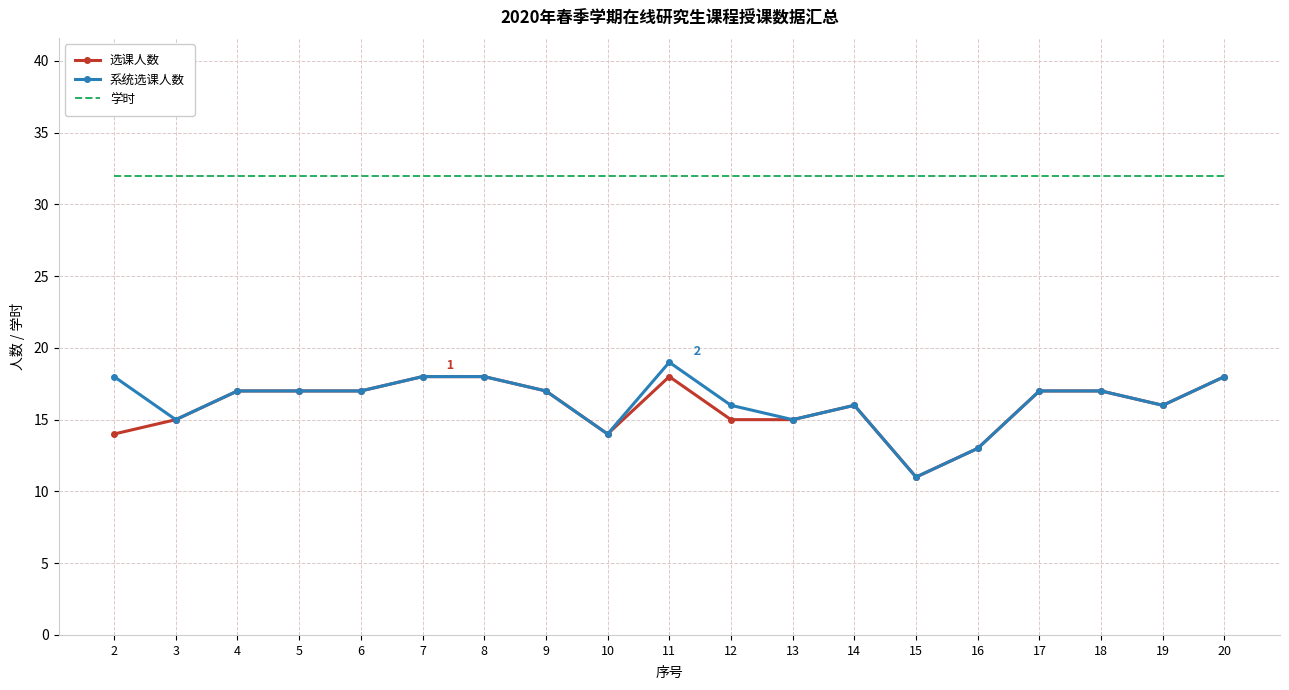

At which label does 系统选课人数 reach its peak?

11